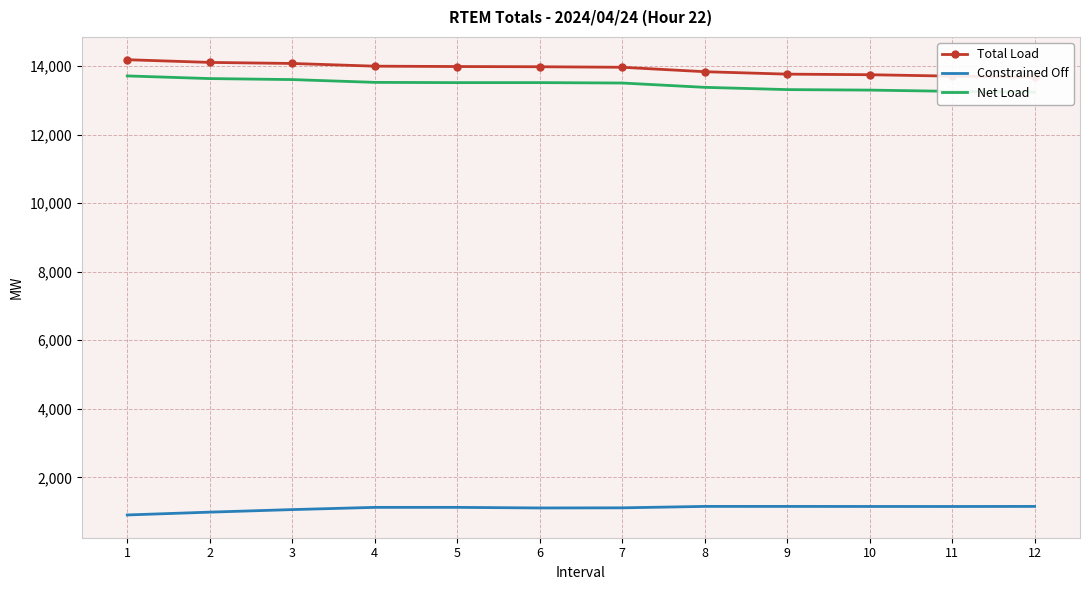

Is the value of Total Load at 6 greater than the value of Net Load at 6?

Yes